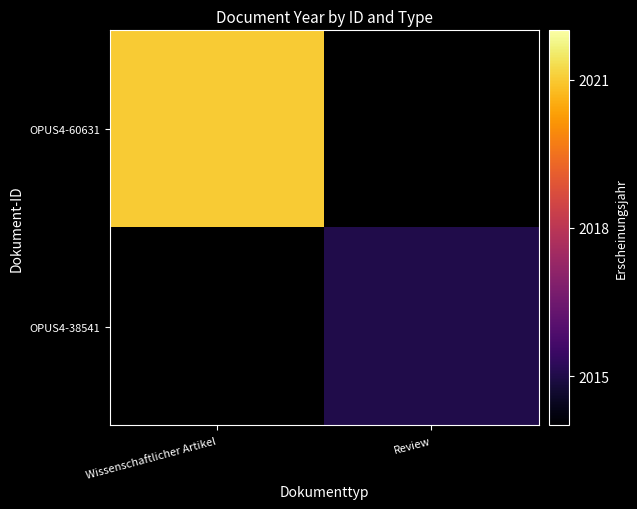

Rank the categories by OPUS4-60631 value from highest to lowest.

Wissenschaftlicher Artikel, Review